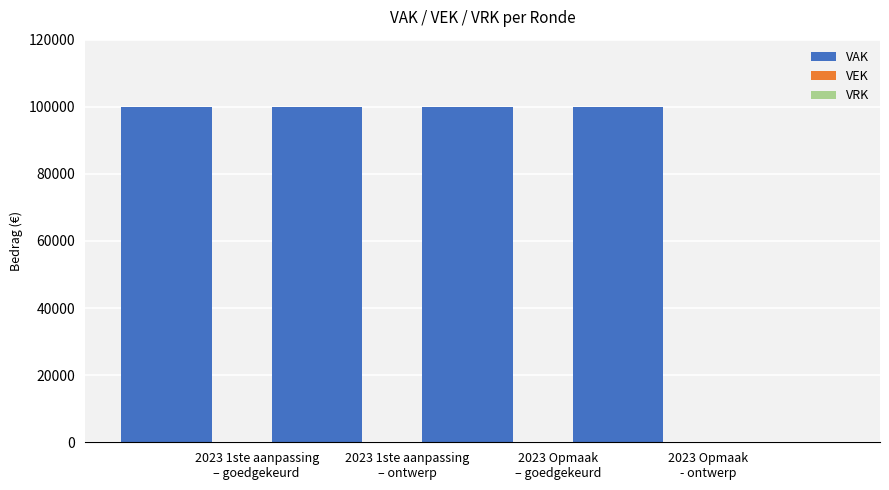

What is the sum of the VAK values at 2023 Opmaak – goedgekeurd and 2023 1ste aanpassing – ontwerp?

200000